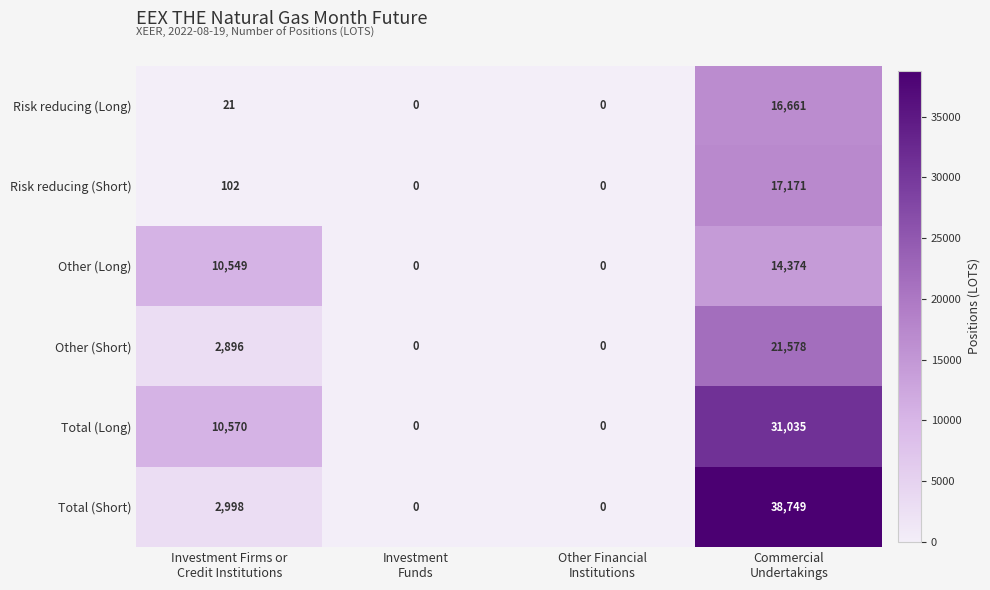

What is the total value across all series at Commercial
Undertakings?

139568